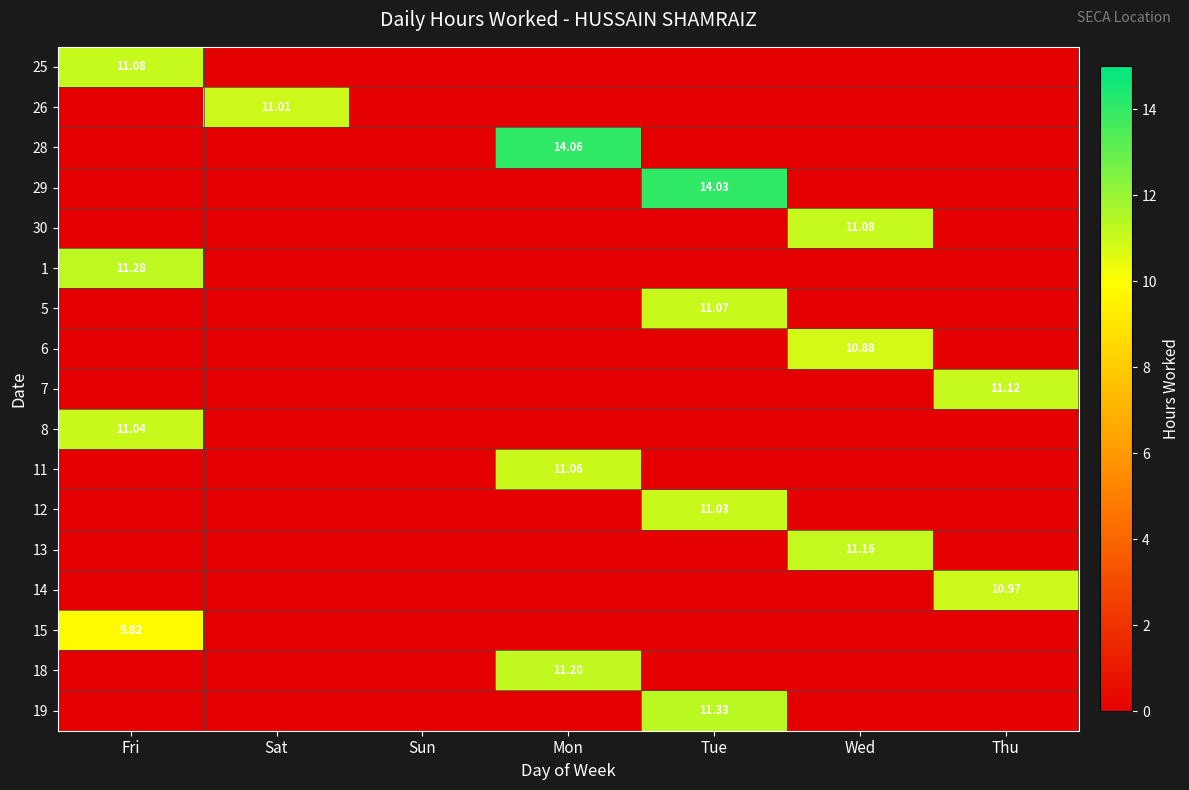

How many distinct data groups are displayed?

17